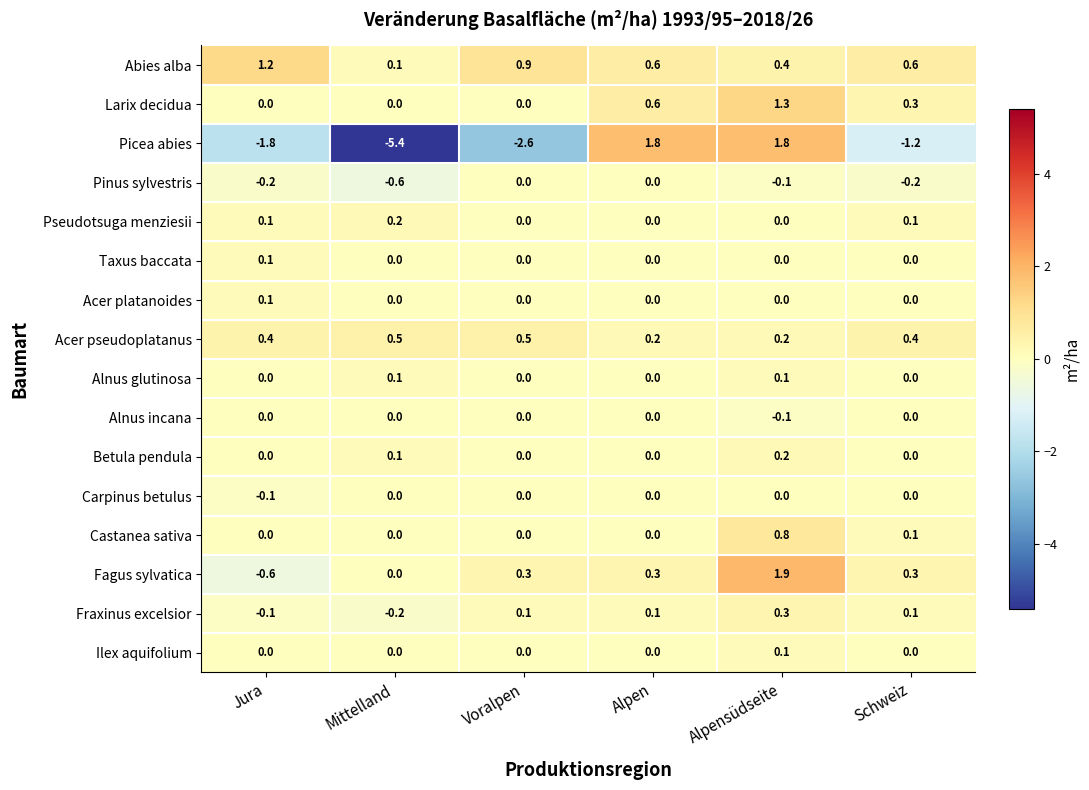

True or false: Pinus sylvestris has a value of -0.1 at Alpensüdseite.

True